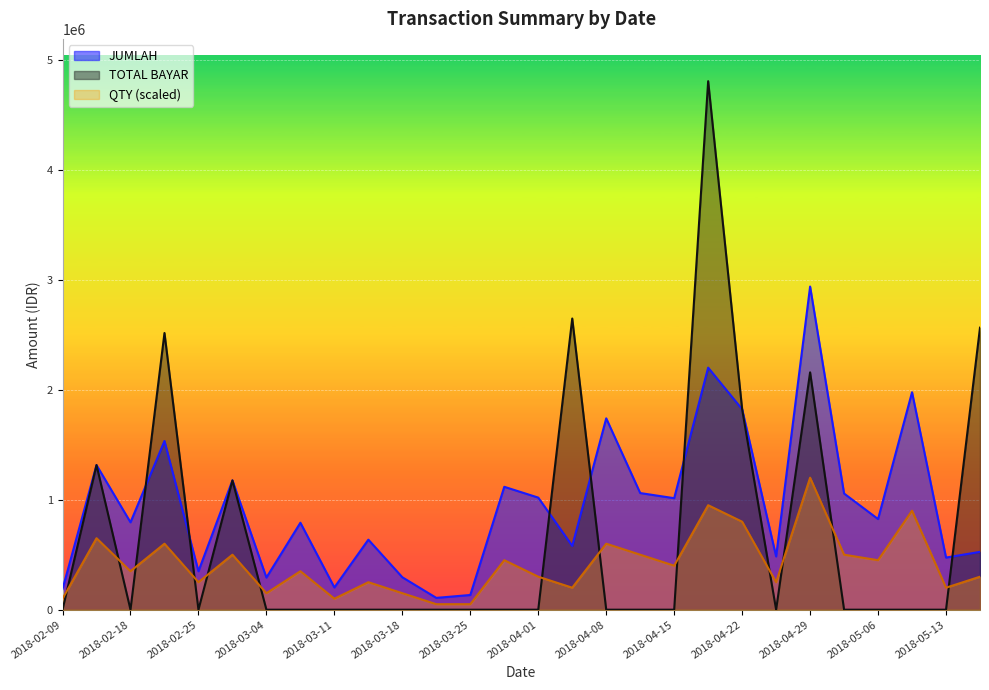

What value does the JUMLAH series have at 2018-04-12, to the nearest 50?

1060400